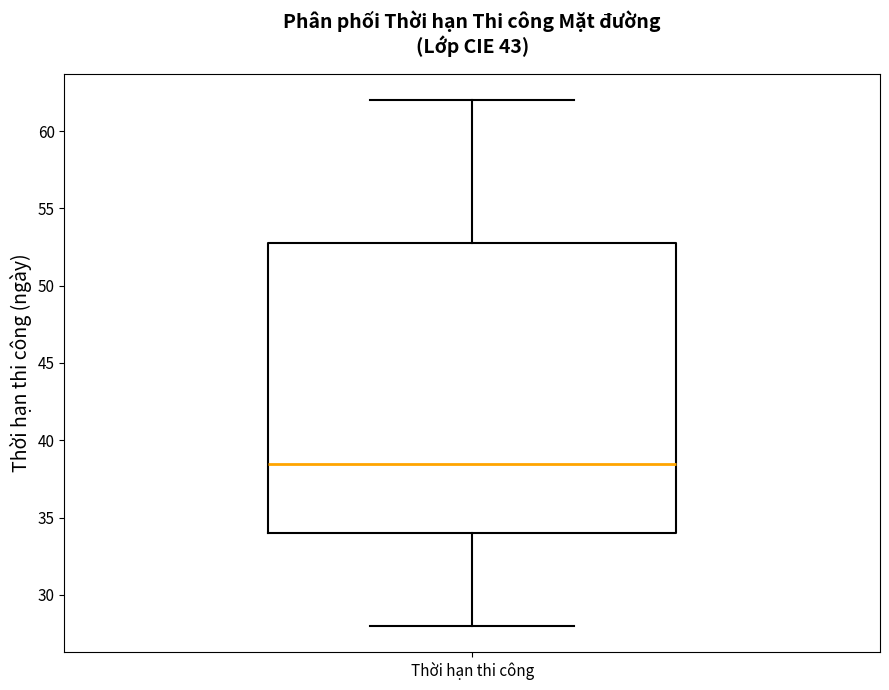

Where is the lower edge of the box for Thời hạn thi công on the y-axis? The values are not printed on the chart, so give them approximately, as read against the axis.

34.0